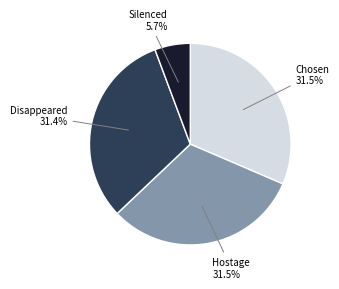

Is there a majority slice in this chart?

No